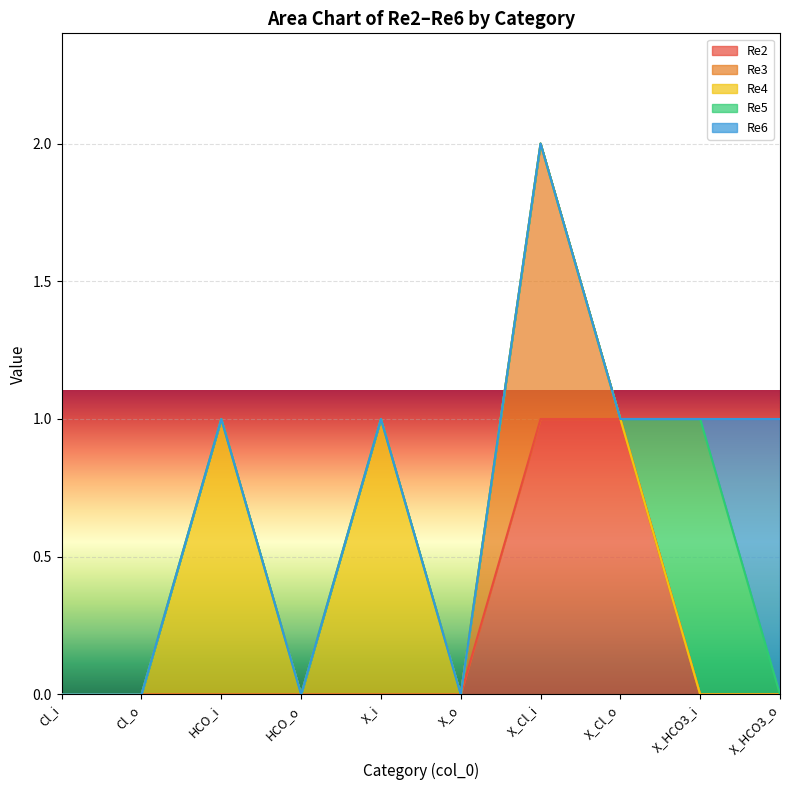

What is the difference between the maximum and minimum values in the Re6 series?

1